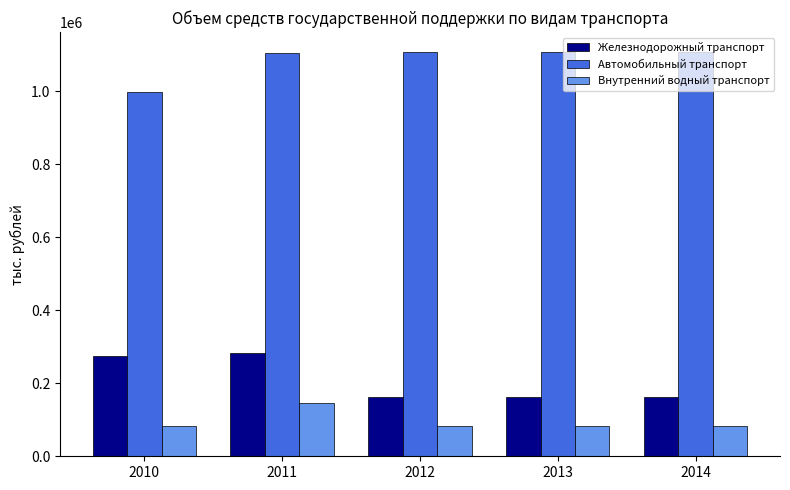

What is the maximum value for Железнодорожный транспорт?

284020.3